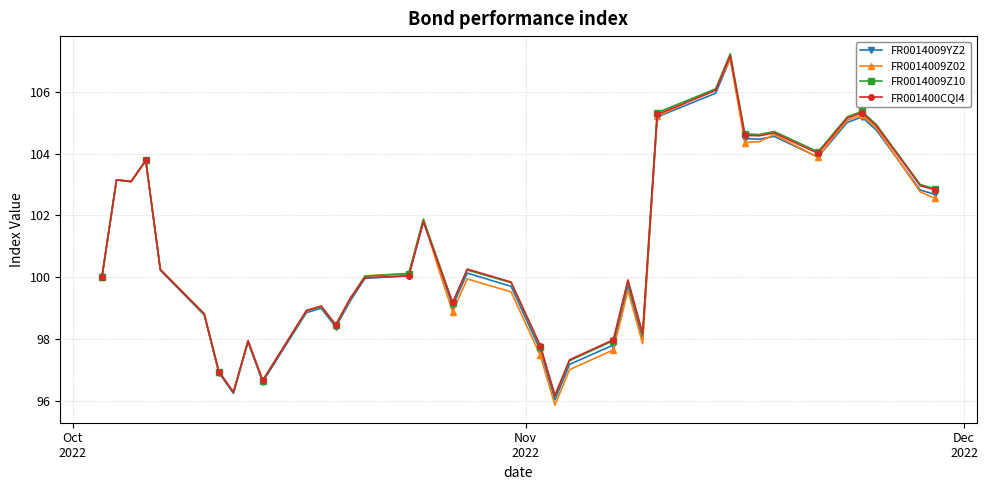

What is the highest value of the FR0014009YZ2 series?

107.1